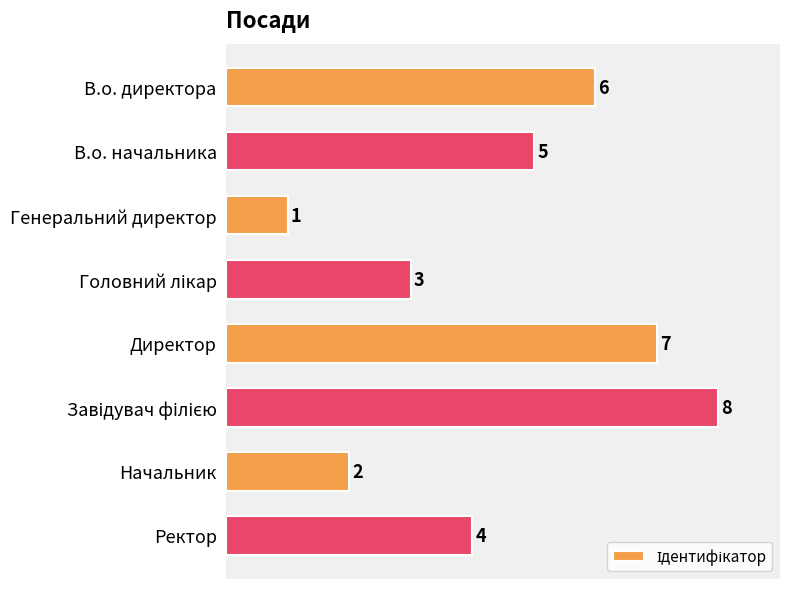

At which label is the value closest to 4?

Ректор